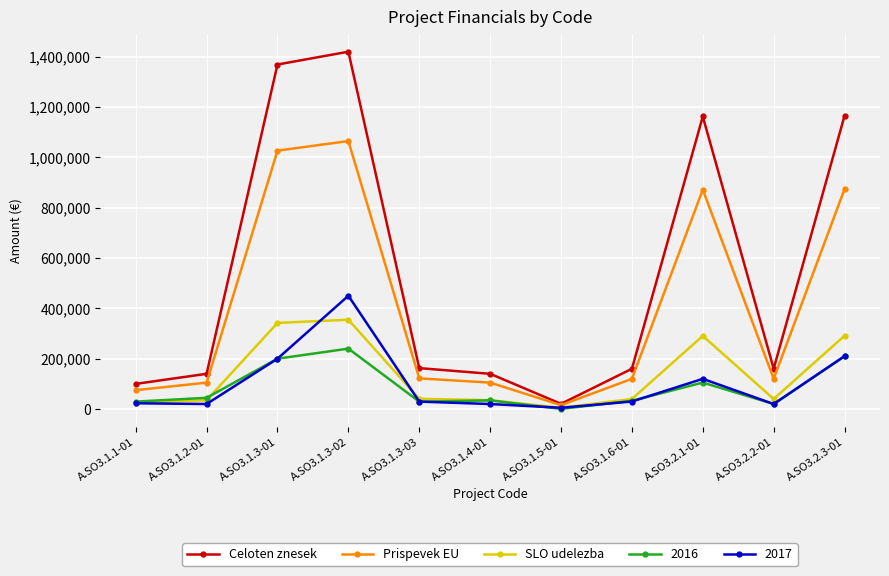

Where is the first local maximum for SLO udelezba?

A.SO3.1.3-02